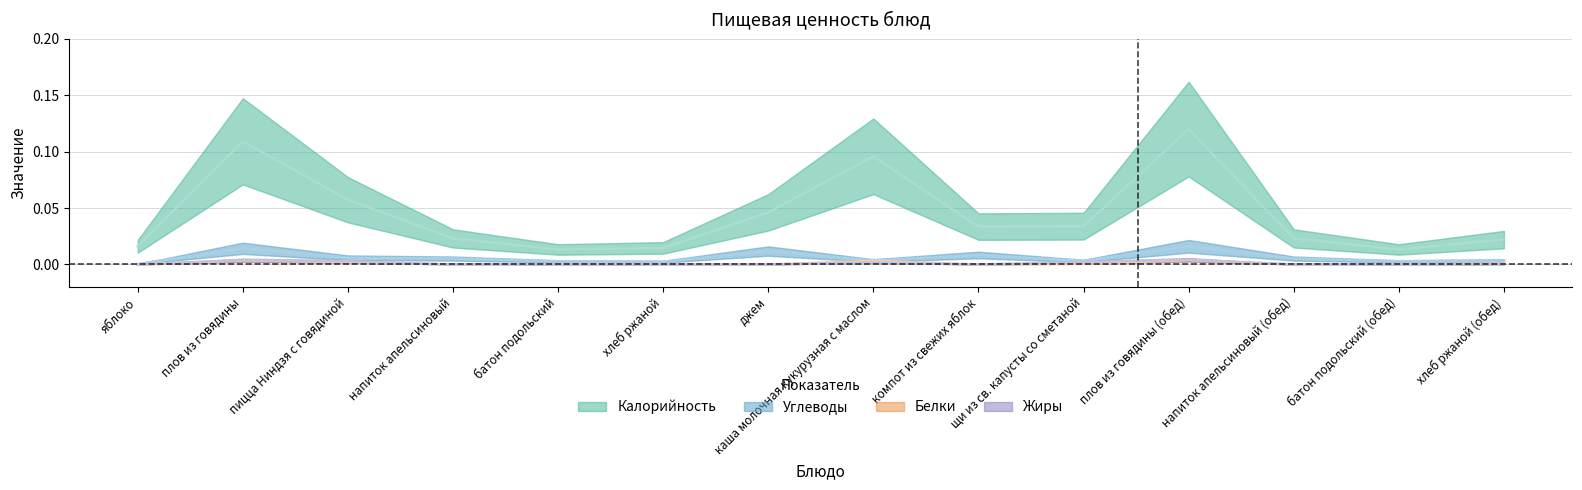

Where is the first local maximum for Калорийность?

плов из говядины